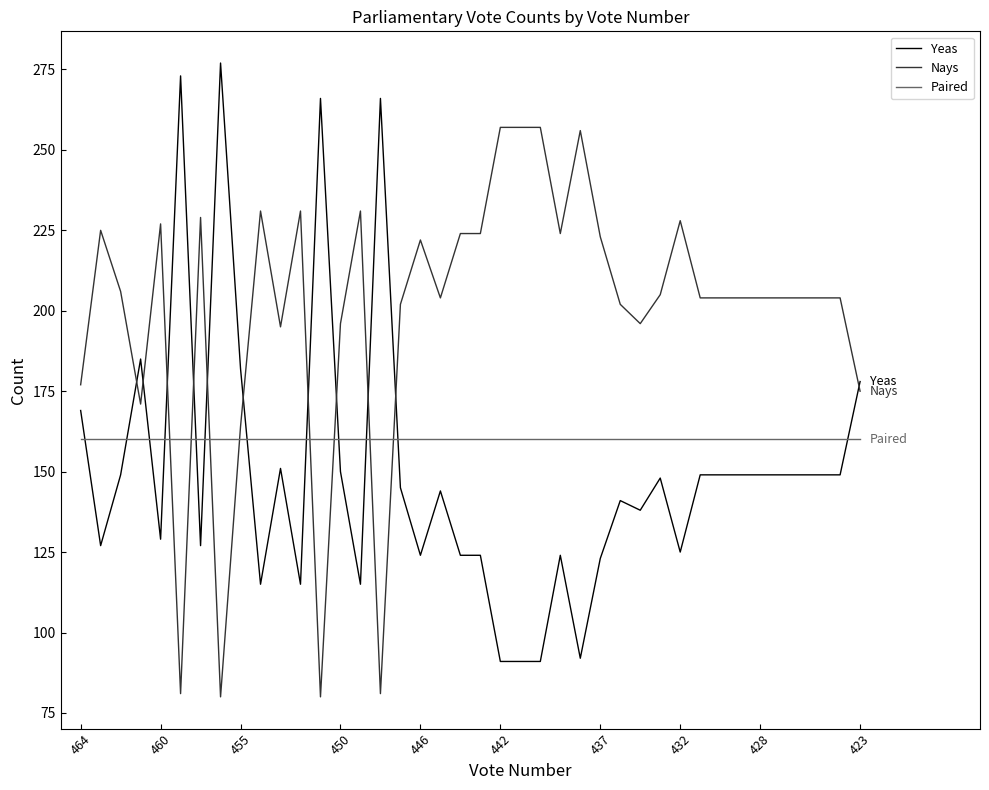

List the series in order of their overall mean, highest first.

Nays, Paired, Yeas